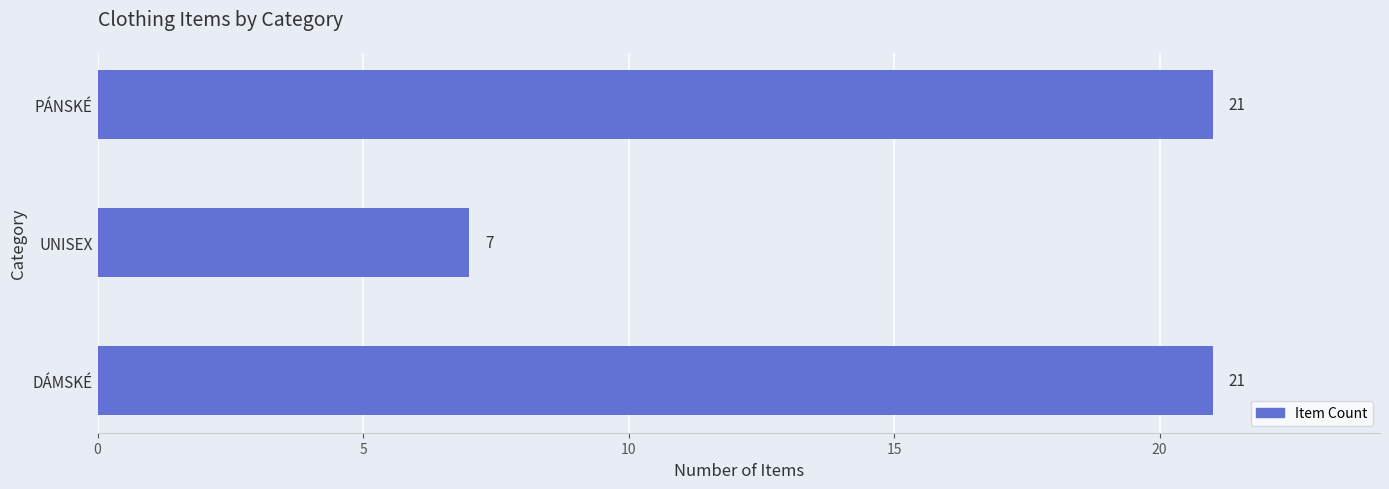

The value at UNISEX is 7. True or false?

True